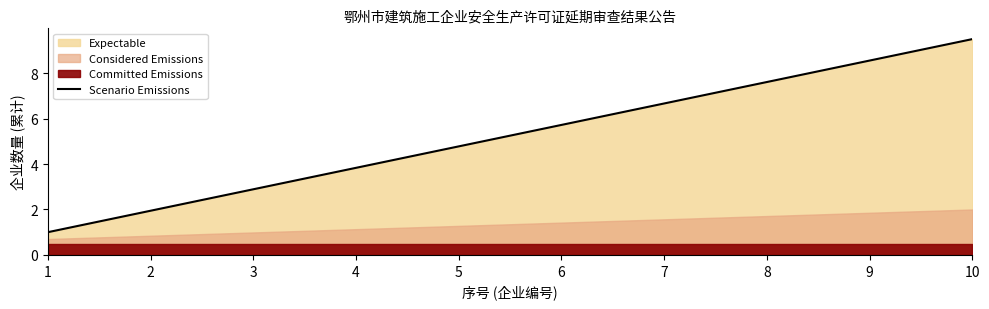

Which has a higher value, 7 or 6?

7